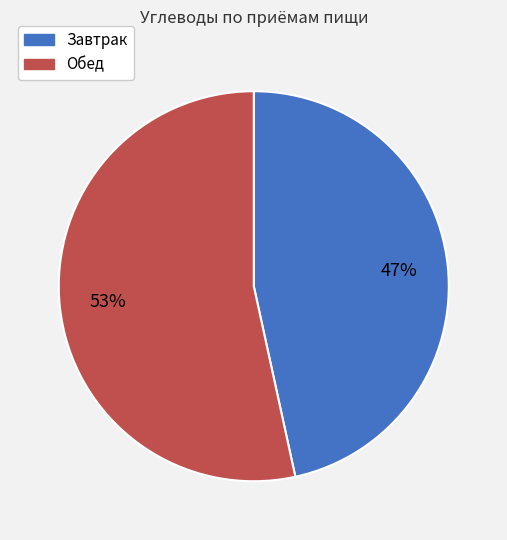

Which category accounts for the majority?

Обед